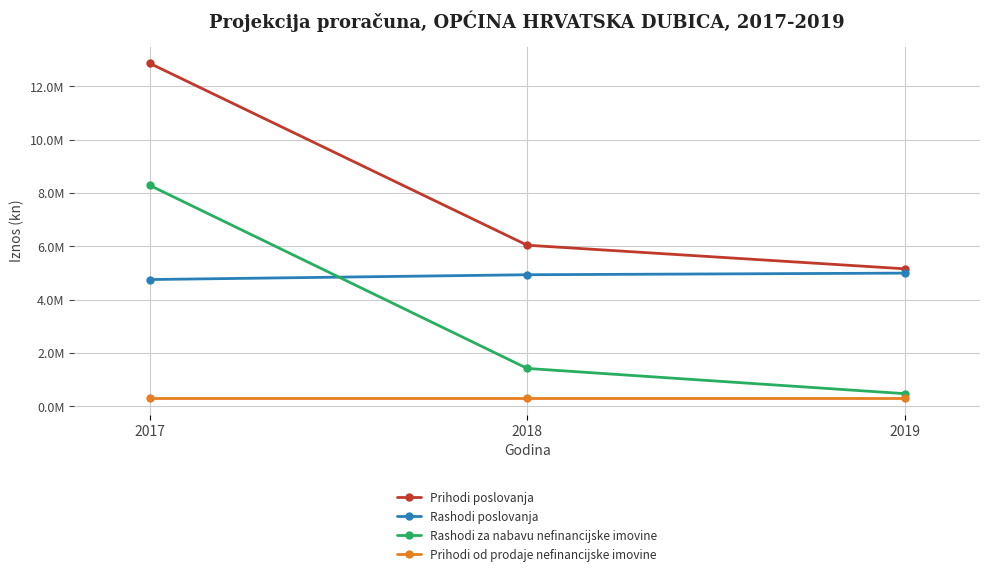

Reading right to left, transcribe all the data shown in this chart.

Prihodi poslovanja: 5156500.0	6040500.0	12856000.0
Rashodi poslovanja: 4994500.0	4933500.0	4753645.3
Rashodi za nabavu nefinancijske imovine: 477000.0	1422000.0	8282625.0
Prihodi od prodaje nefinancijske imovine: 315000.0	315000.0	315000.0